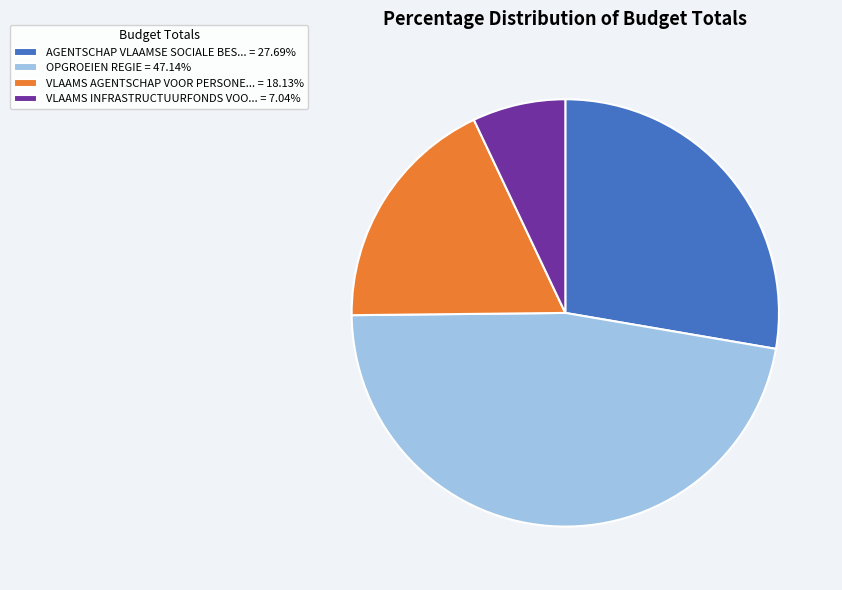

Is there any slice that represents more than half of the pie?

No